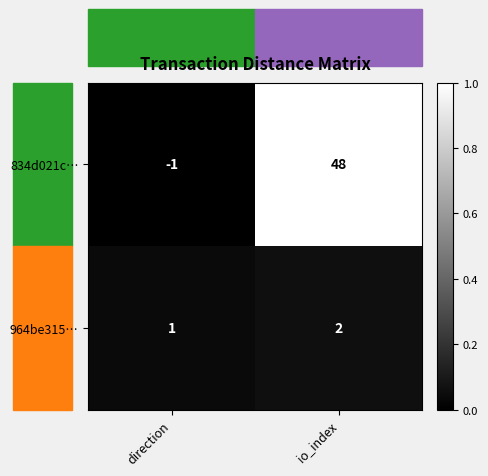

What is the difference between the maximum and minimum values in the 834d021c… series?

49